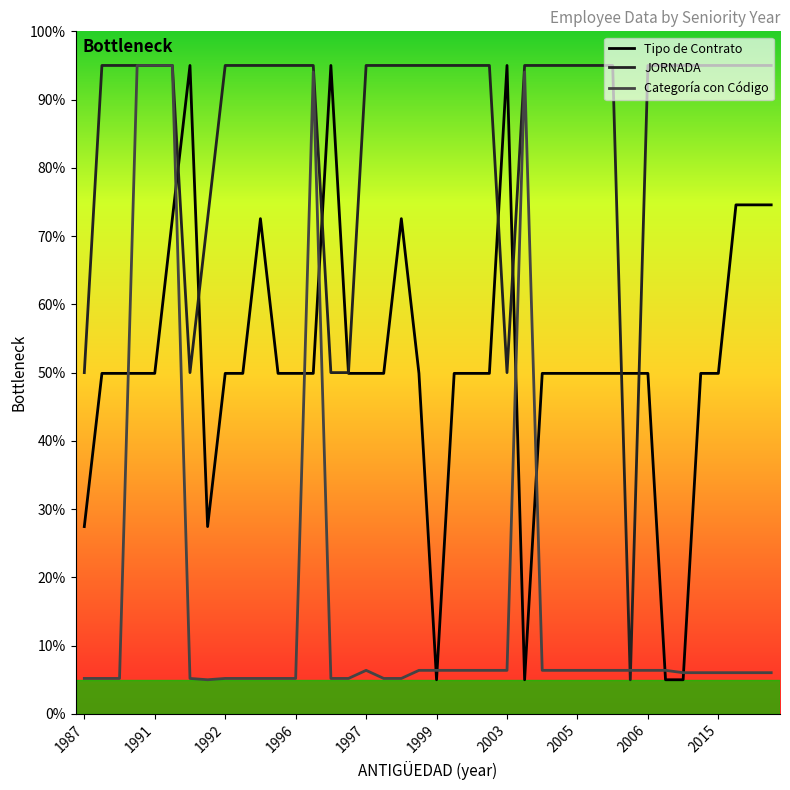

How many distinct data groups are displayed?

3